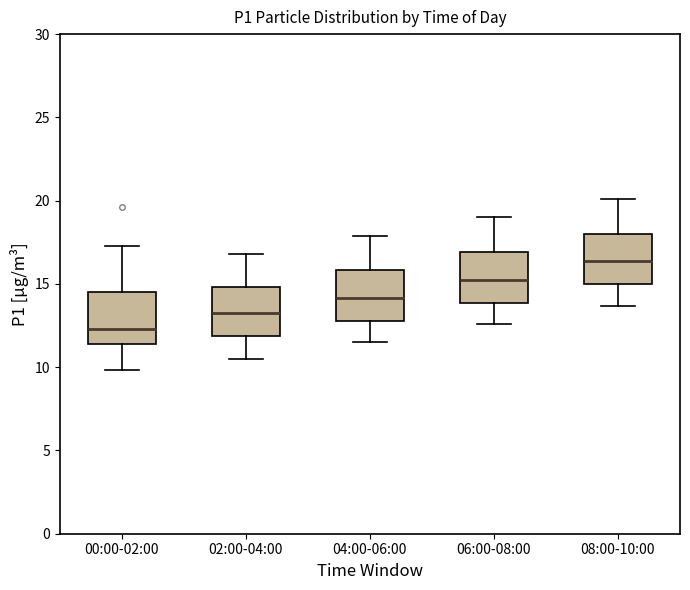

Where is the lower edge of the box for 04:00-06:00 on the y-axis? The values are not printed on the chart, so give them approximately, as read against the axis.

13.0